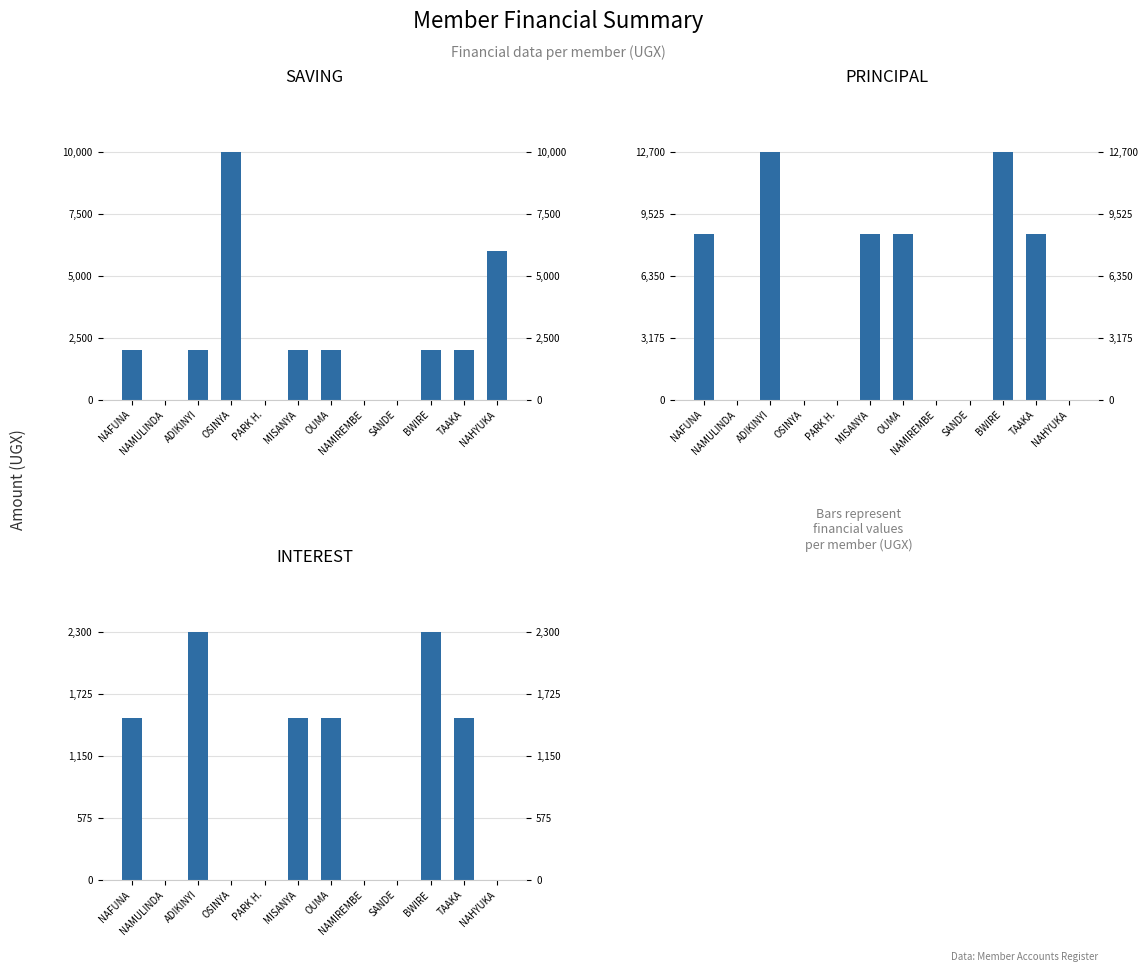

What is the label of the 2nd bar from the right?

TAAKA